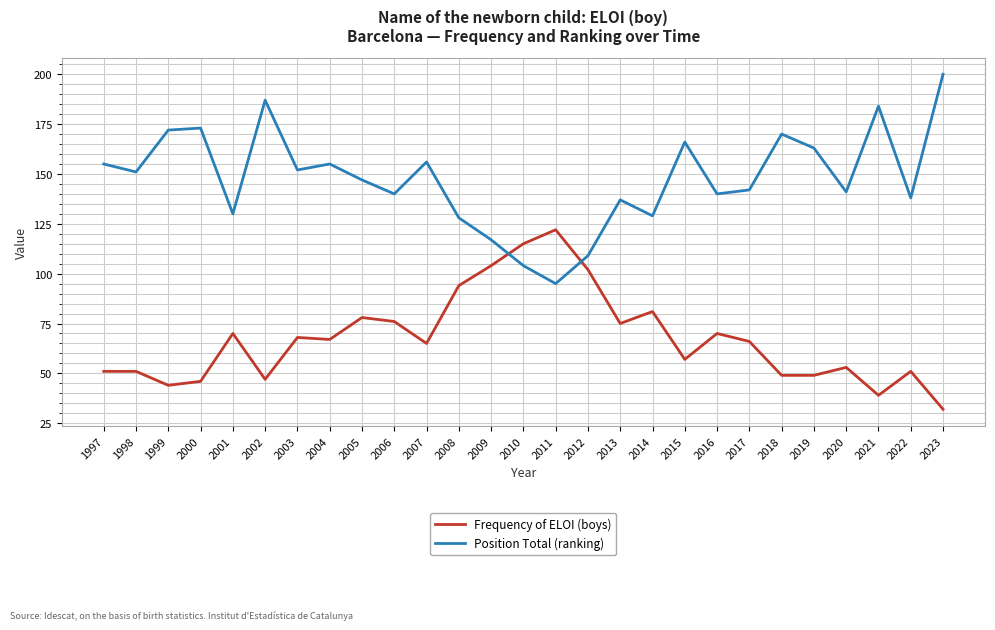

What is the average value of the Position Total (ranking) series?

147